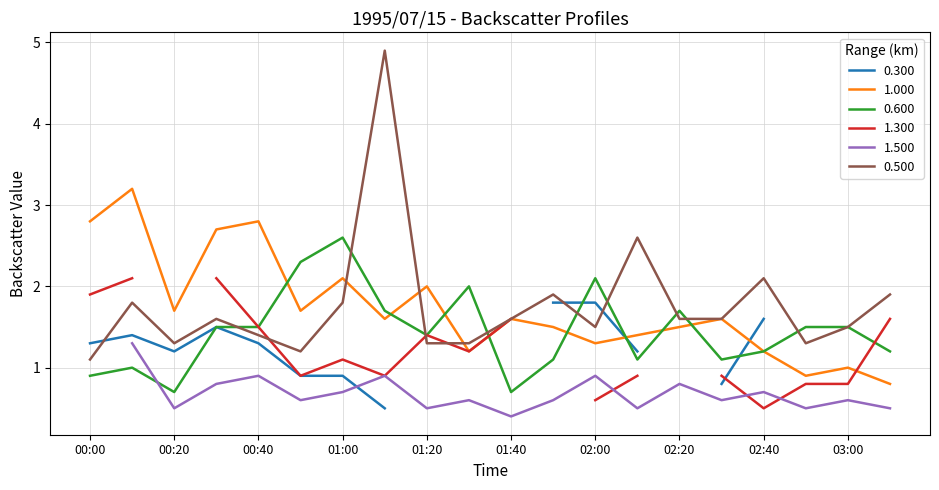

Does the chart display data point markers on the line(s)?

No